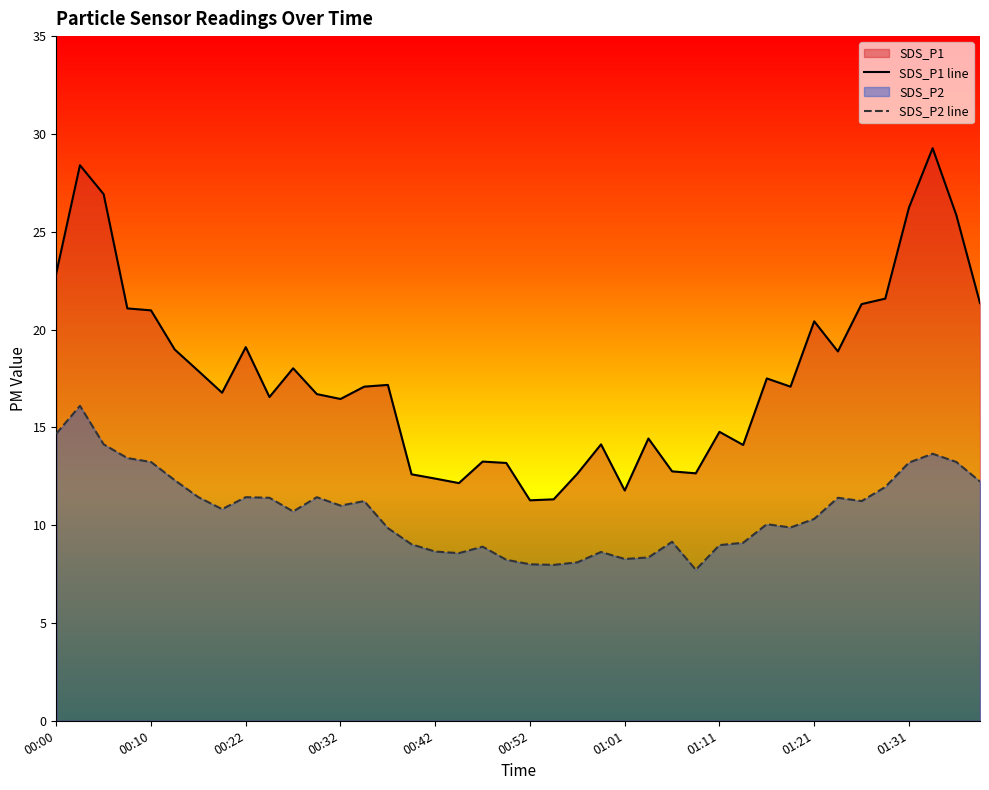

Where does the SDS_P2 line series first go above 10?

00:00